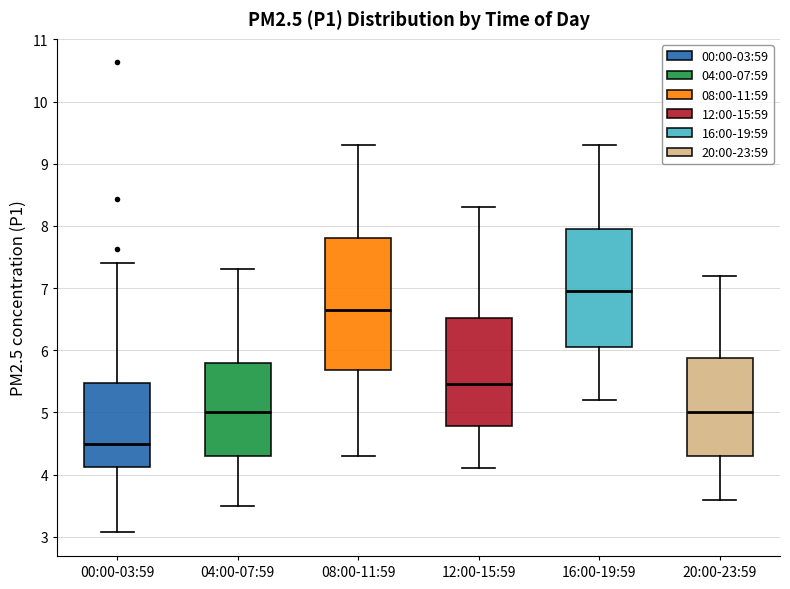

Which box has the lowest median line?

00:00-03:59